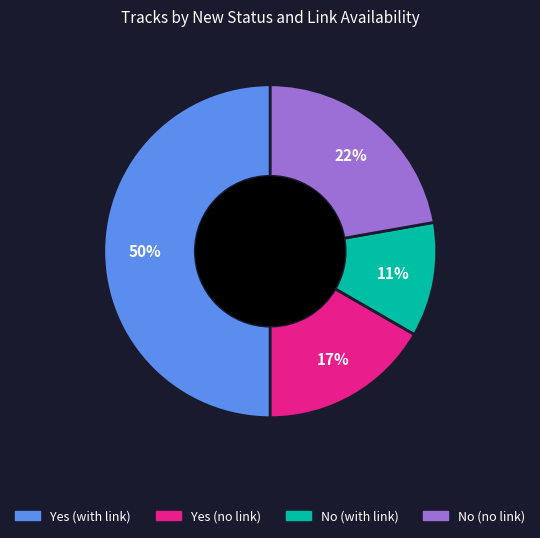

Is the sum of Yes (no link) and No (no link) greater than half?

No